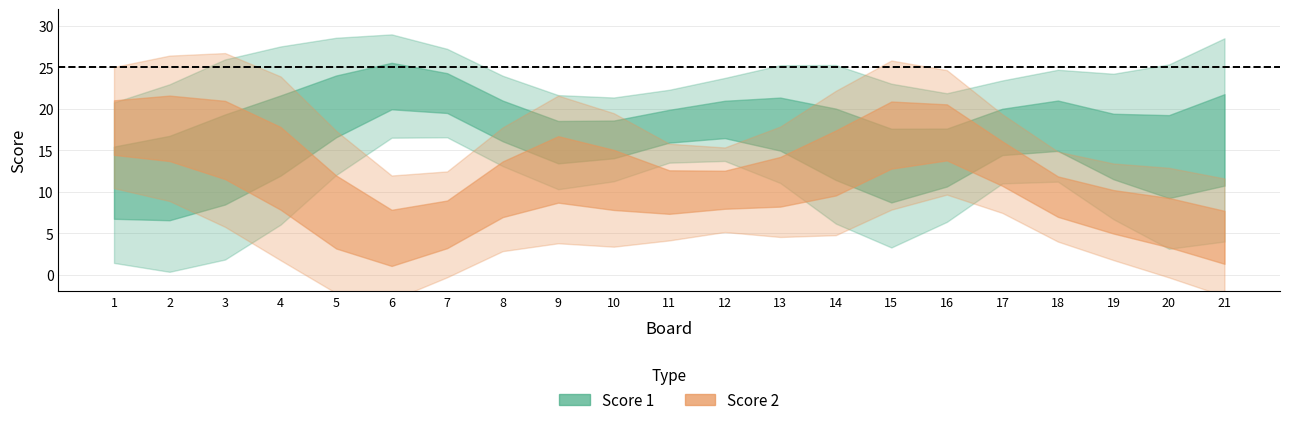

How many distinct data groups are displayed?

2